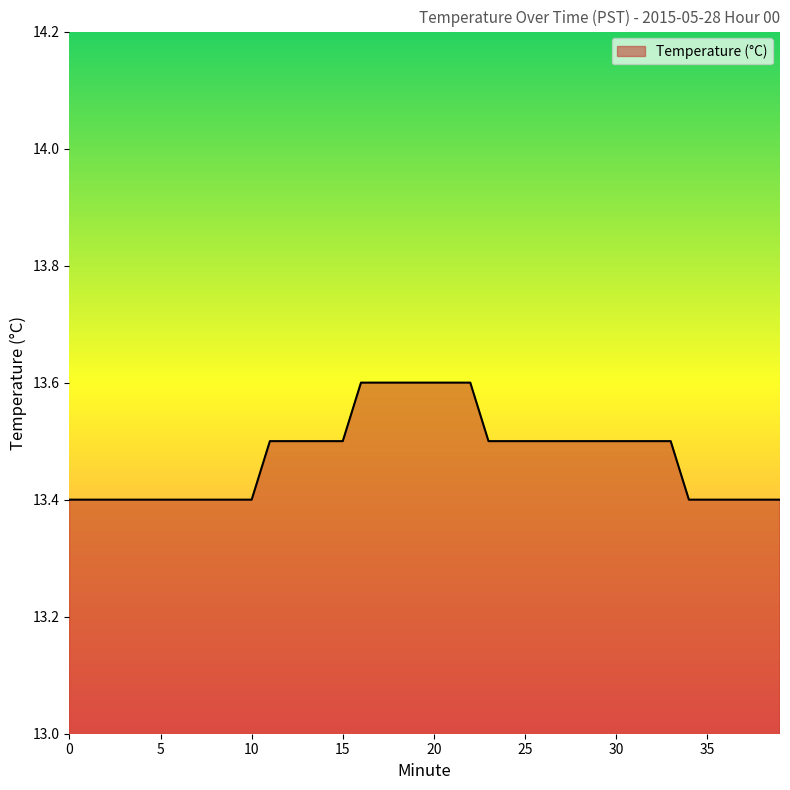

What is the minimum value shown in the chart?

13.4